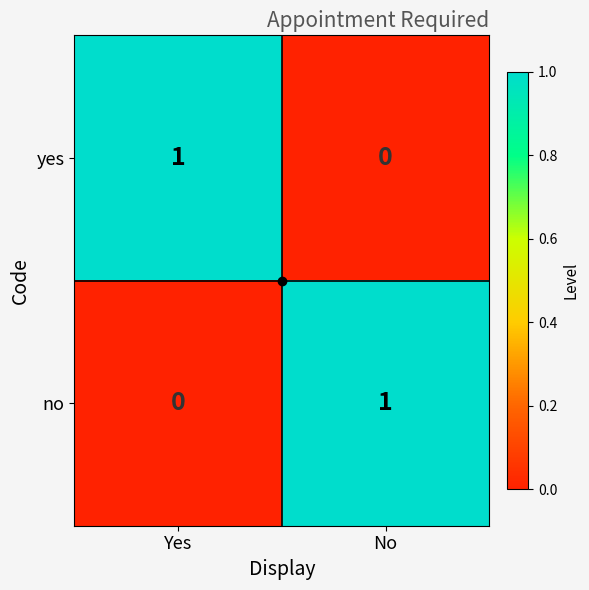

Where is yes nearest to the value 0?

No